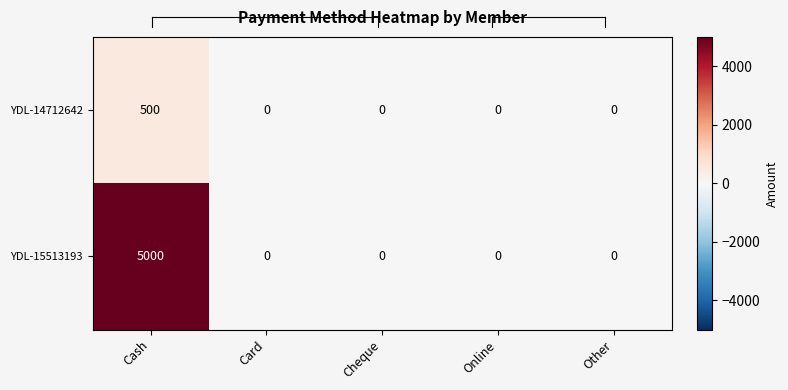

Is it true that YDL-14712642 equals 238 at Card?

False